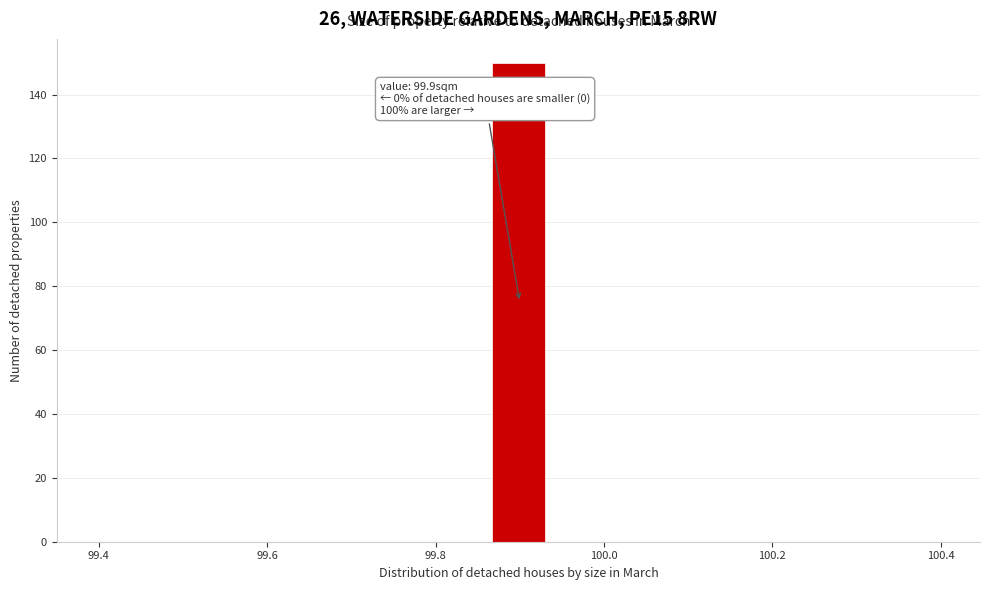

Read against the x-axis, roughly where is the centre of the tallest bar?

99.90